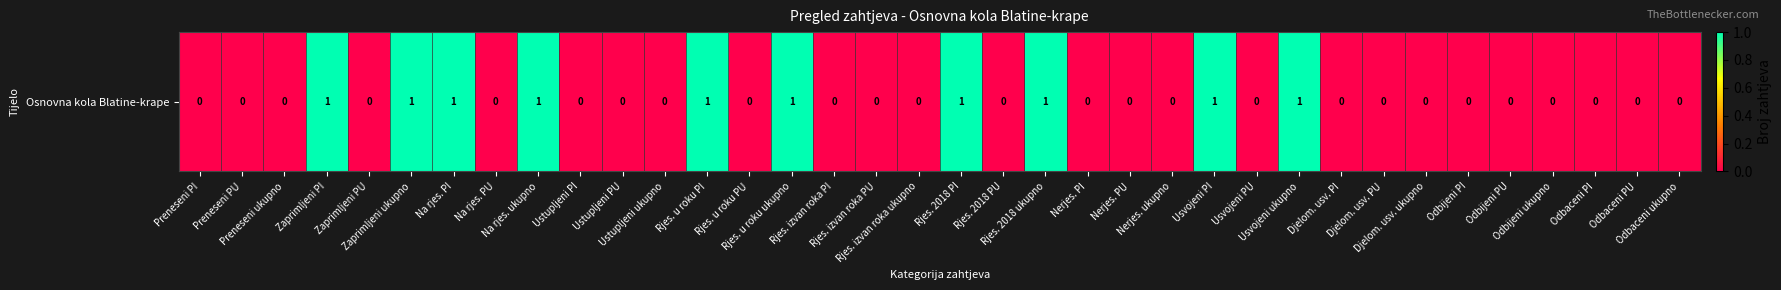

The chart shows a value of 1 at Preneseni PU. True or false?

False